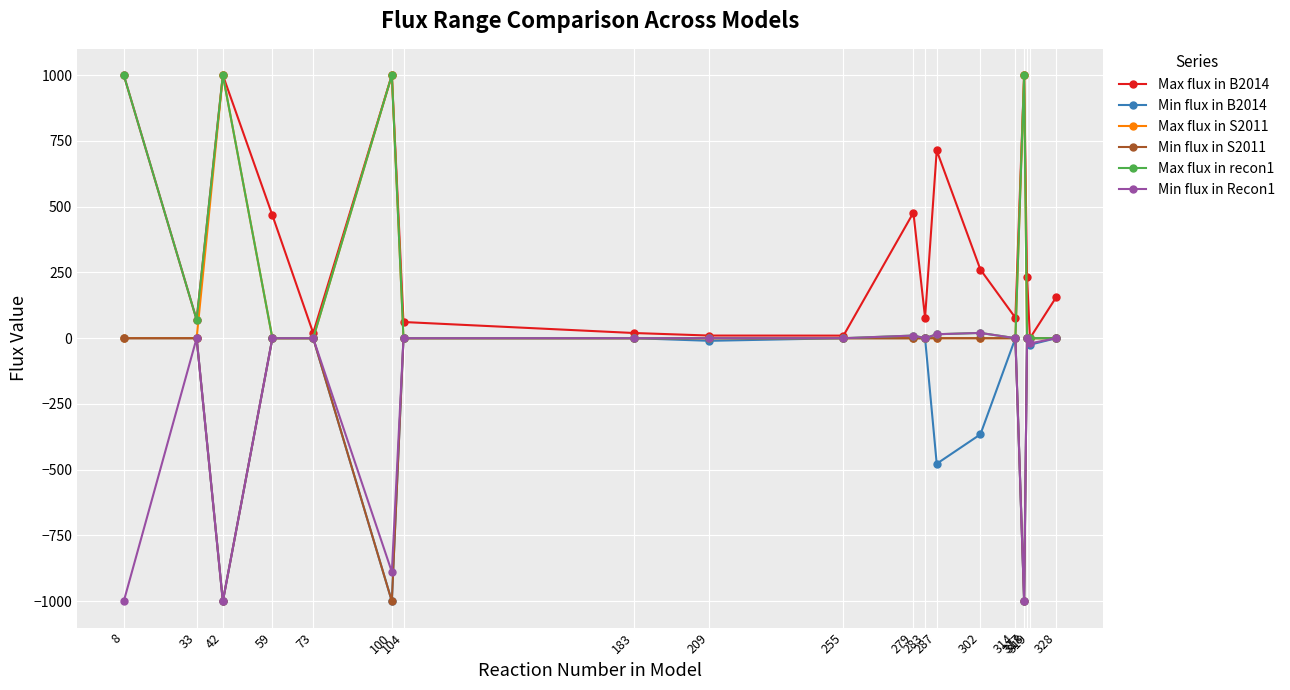

Which series has the largest total across all categories?

Max flux in B2014